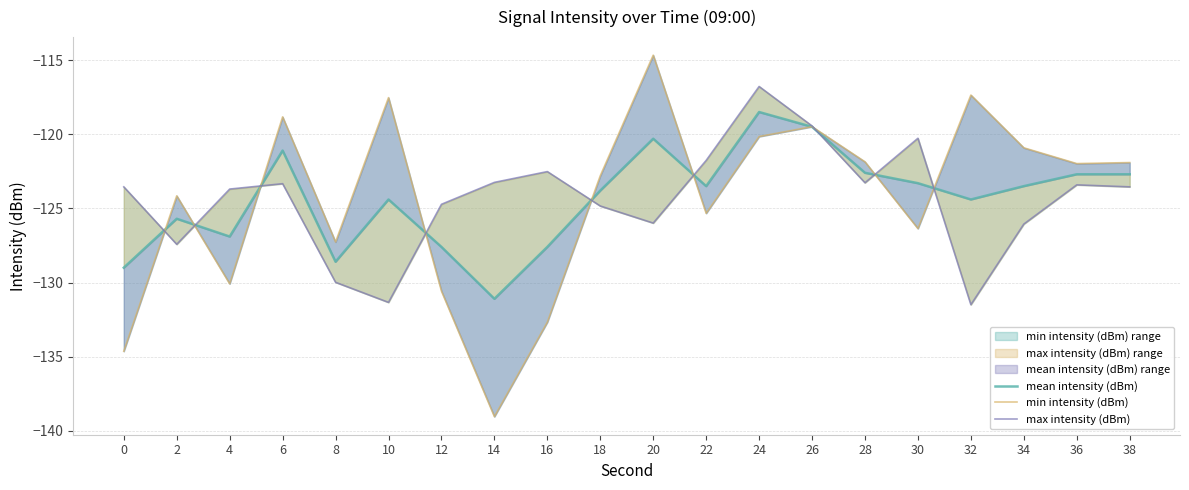

Where does the max intensity (dBm) series first go above -123?

16